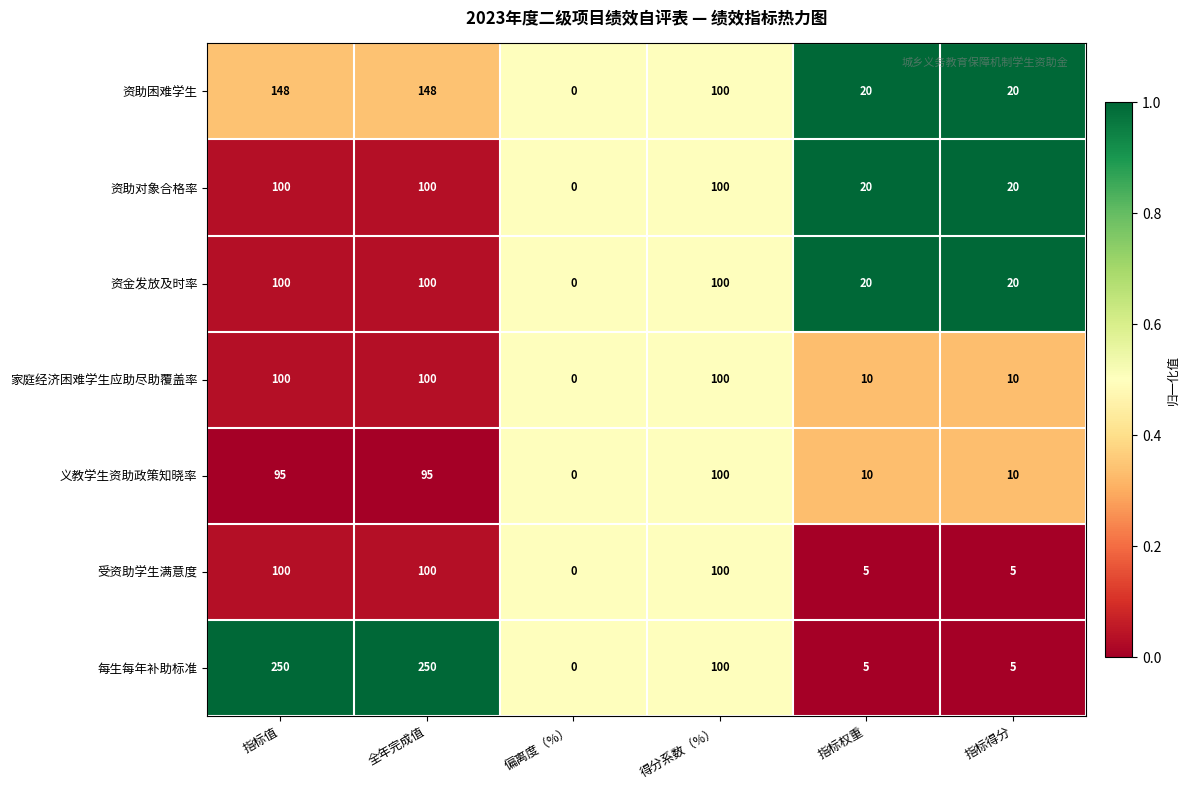

Which category has the lowest value in the 家庭经济困难学生应助尽助覆盖率 series?

偏离度（%）